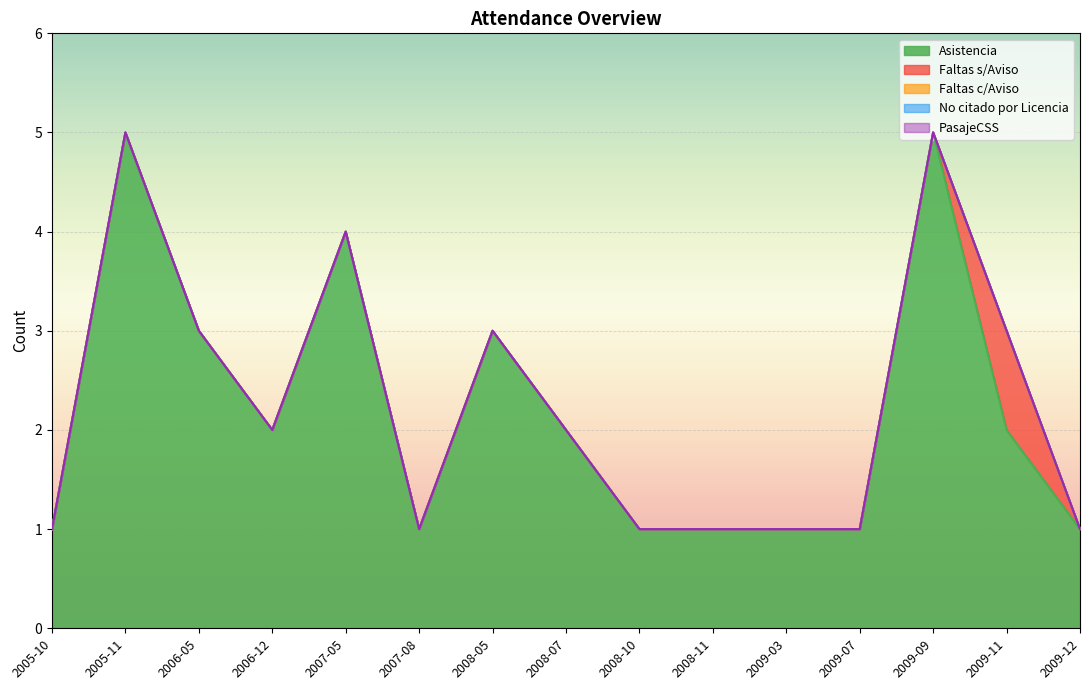

Reading left to right, transcribe all the data shown in this chart.

Asistencia: 1	5	3	2	4	1	3	2	1	1	1	1	5	2	1
Faltas s/Aviso: 0	0	0	0	0	0	0	0	0	0	0	0	0	1	0
Faltas c/Aviso: 0	0	0	0	0	0	0	0	0	0	0	0	0	0	0
No citado por Licencia: 0	0	0	0	0	0	0	0	0	0	0	0	0	0	0
PasajeCSS: 0	0	0	0	0	0	0	0	0	0	0	0	0	0	0